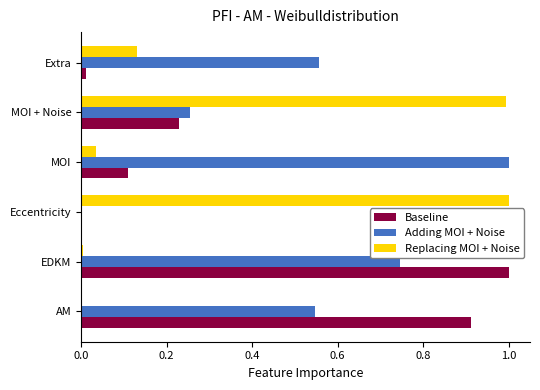

What is the maximum value shown in the chart?

1.0